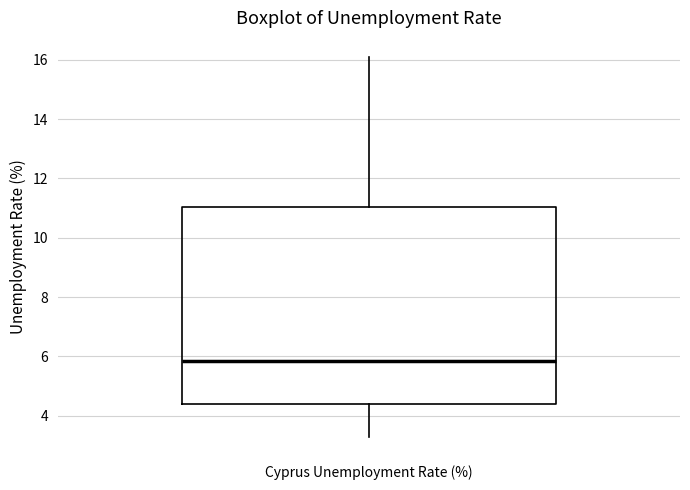

Read this box plot against the y-axis: the position of the median line, the range covered by the box, and the ends of both whiskers. The values are not printed on the chart, so give them approximately, as read against the axis.

median 5.8, box 4.4 to 11.0, whiskers 3.4 to 16.2